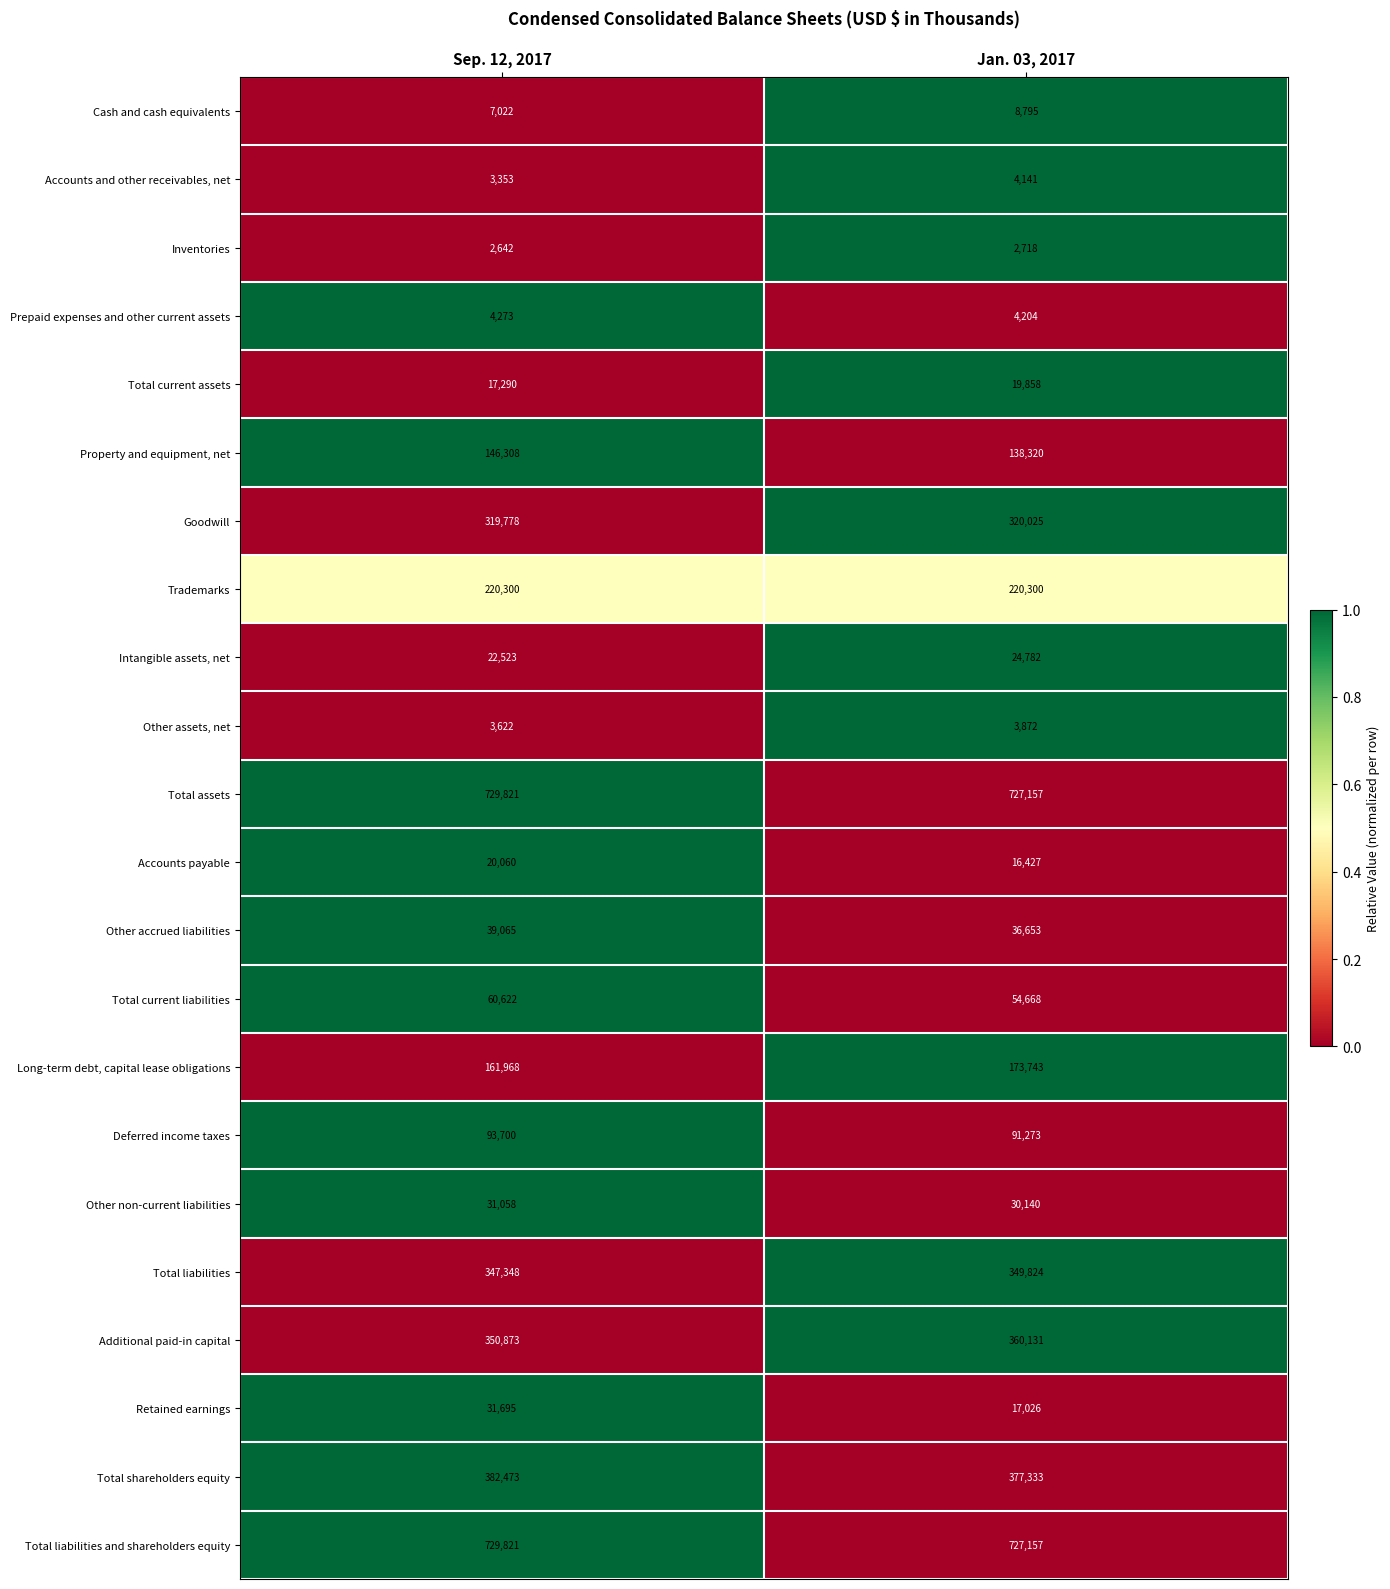

The value of Prepaid expenses and other current assets at Jan. 03, 2017 is 2464. True or false?

False